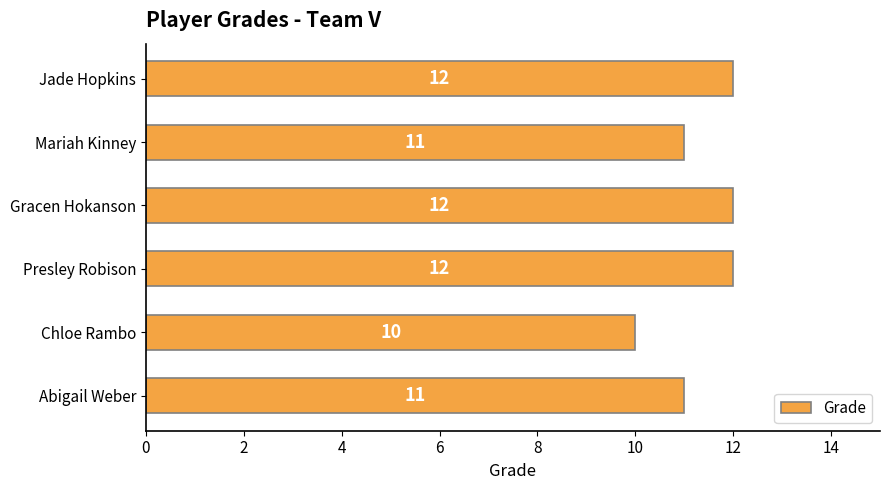

Is it true that the value at Chloe Rambo is 10?

True